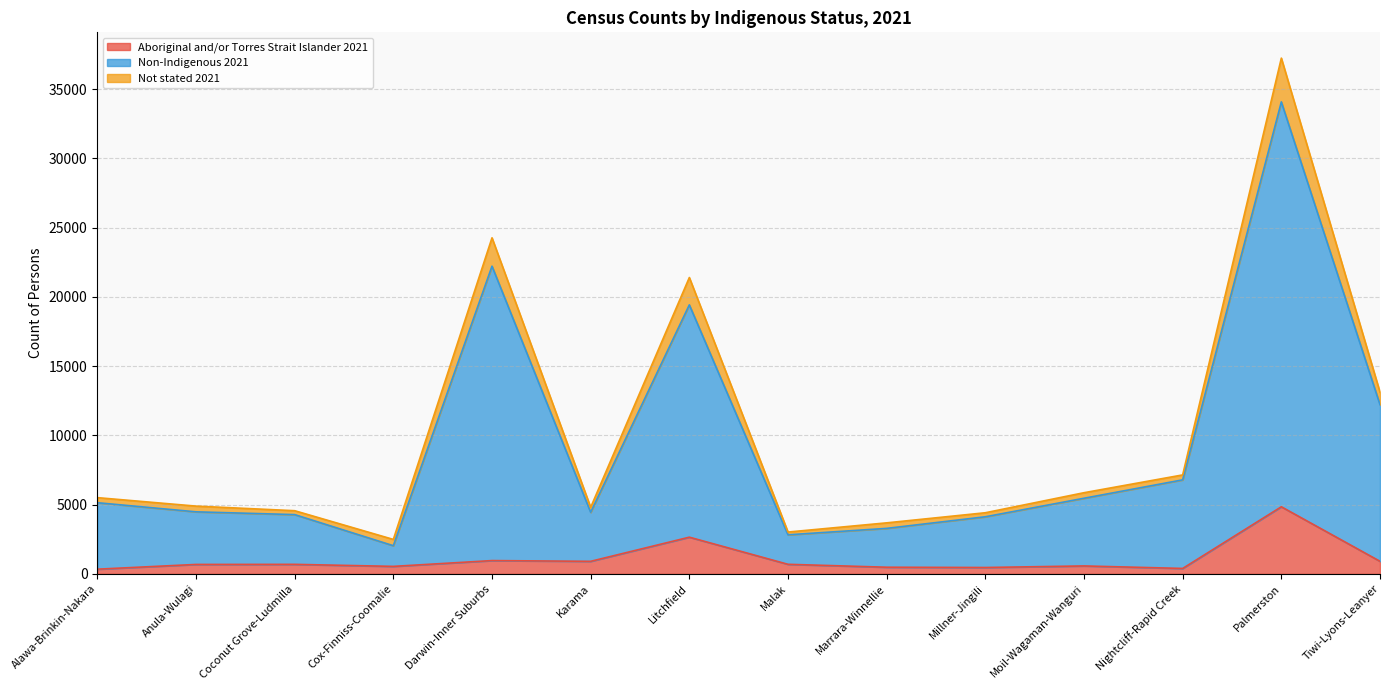

At which category is the sum across all series the highest?

Palmerston